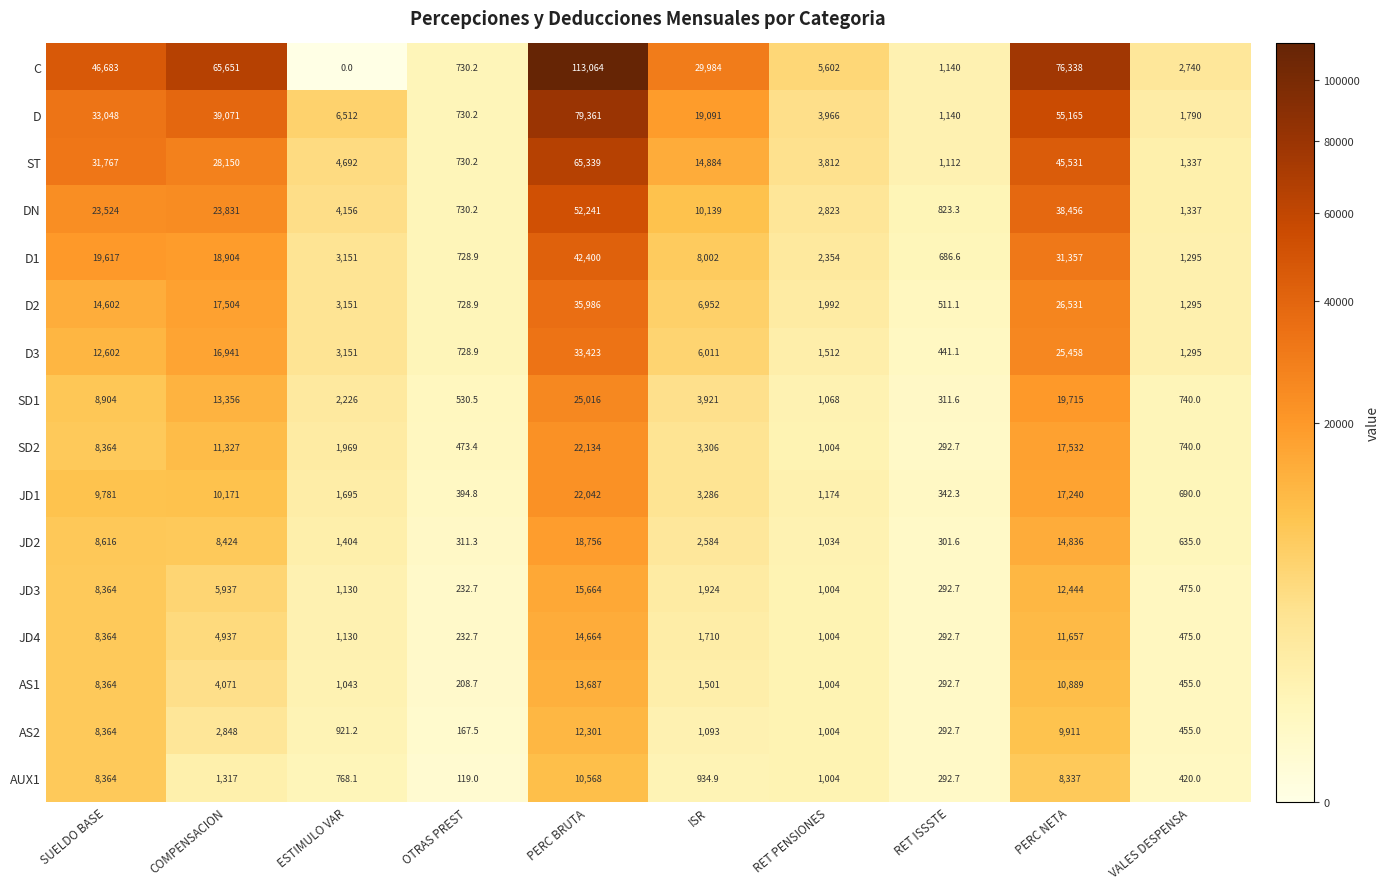

The JD2 series shows 1404.0 at ESTIMULO VAR. True or false?

True